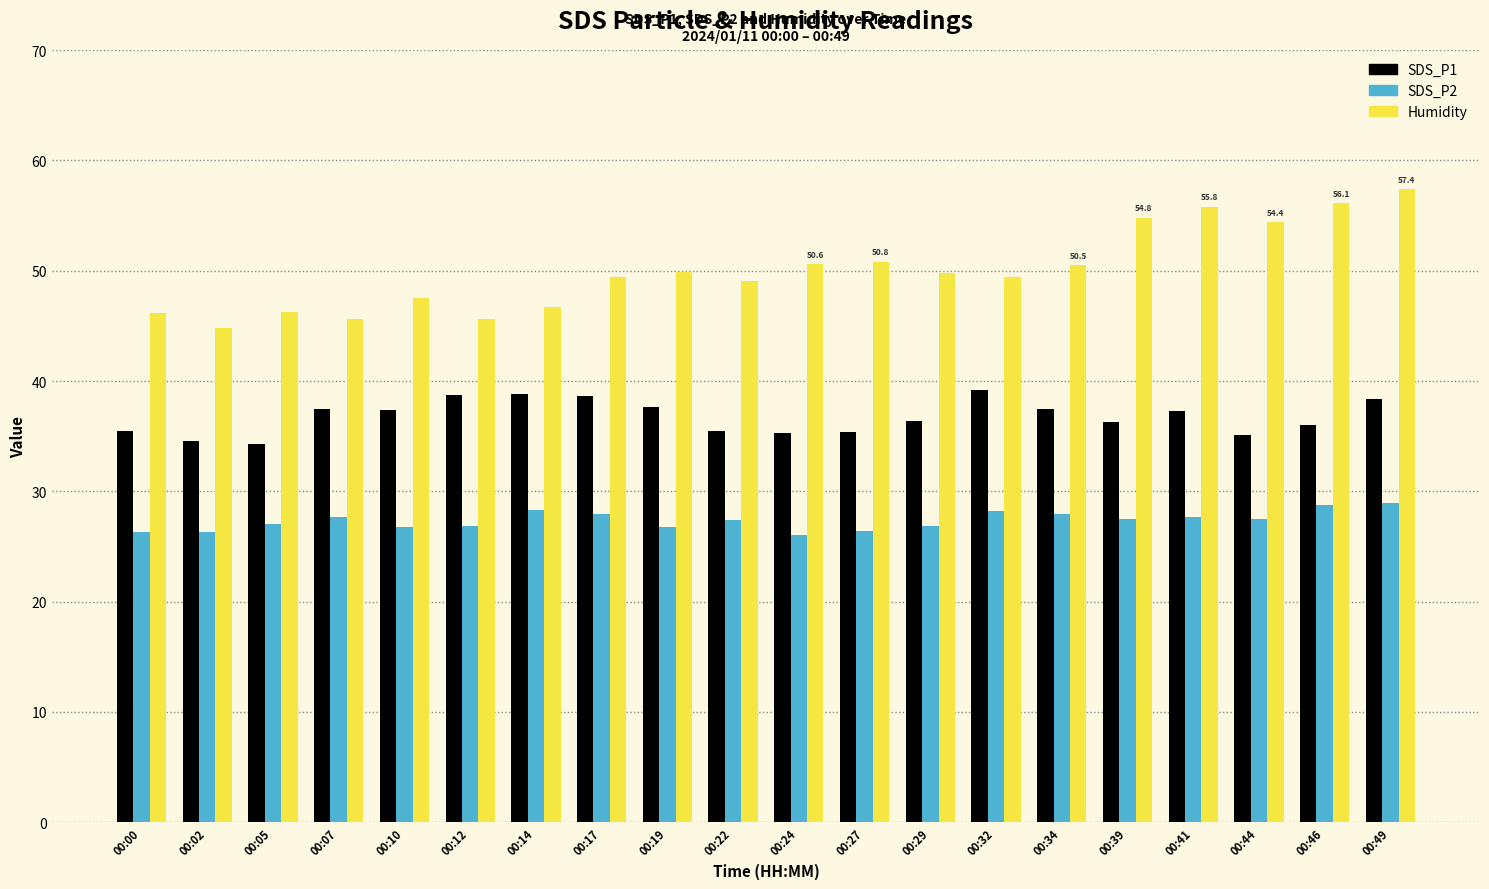

How many values in the SDS_P1 series are below 37?

10